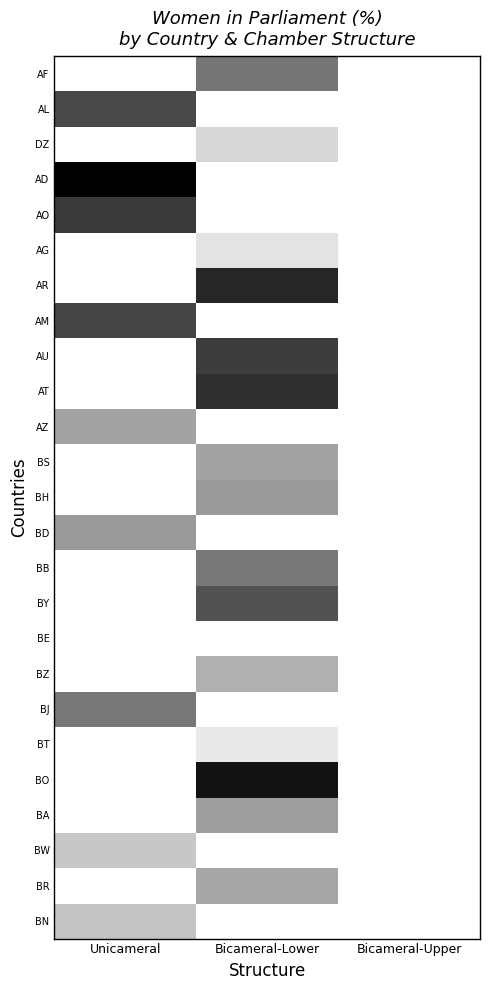

Reading left to right, extract all data points from this chart.

AF: Unicameral=0.0	Bicameral-Lower=27.0	Bicameral-Upper=0.0
AL: Unicameral=35.7	Bicameral-Lower=0.0	Bicameral-Upper=0.0
DZ: Unicameral=0.0	Bicameral-Lower=7.9	Bicameral-Upper=0.0
AD: Unicameral=50.0	Bicameral-Lower=0.0	Bicameral-Upper=0.0
AO: Unicameral=38.6	Bicameral-Lower=0.0	Bicameral-Upper=0.0
AG: Unicameral=0.0	Bicameral-Lower=5.6	Bicameral-Upper=0.0
AR: Unicameral=0.0	Bicameral-Lower=42.4	Bicameral-Upper=0.0
AM: Unicameral=36.4	Bicameral-Lower=0.0	Bicameral-Upper=0.0
AU: Unicameral=0.0	Bicameral-Lower=38.0	Bicameral-Upper=0.0
AT: Unicameral=0.0	Bicameral-Lower=40.4	Bicameral-Upper=0.0
AZ: Unicameral=18.1	Bicameral-Lower=0.0	Bicameral-Upper=0.0
BS: Unicameral=0.0	Bicameral-Lower=17.9	Bicameral-Upper=0.0
BH: Unicameral=0.0	Bicameral-Lower=20.0	Bicameral-Upper=0.0
BD: Unicameral=20.0	Bicameral-Lower=0.0	Bicameral-Upper=0.0
BB: Unicameral=0.0	Bicameral-Lower=26.7	Bicameral-Upper=0.0
BY: Unicameral=0.0	Bicameral-Lower=33.6	Bicameral-Upper=0.0
BE: Unicameral=0.0	Bicameral-Lower=0.0	Bicameral-Upper=0.0
BZ: Unicameral=0.0	Bicameral-Lower=15.6	Bicameral-Upper=0.0
BJ: Unicameral=26.6	Bicameral-Lower=0.0	Bicameral-Upper=0.0
BT: Unicameral=0.0	Bicameral-Lower=4.3	Bicameral-Upper=0.0
BO: Unicameral=0.0	Bicameral-Lower=46.2	Bicameral-Upper=0.0
BA: Unicameral=0.0	Bicameral-Lower=19.0	Bicameral-Upper=0.0
BW: Unicameral=11.1	Bicameral-Lower=0.0	Bicameral-Upper=0.0
BR: Unicameral=0.0	Bicameral-Lower=17.5	Bicameral-Upper=0.0
BN: Unicameral=11.8	Bicameral-Lower=0.0	Bicameral-Upper=0.0